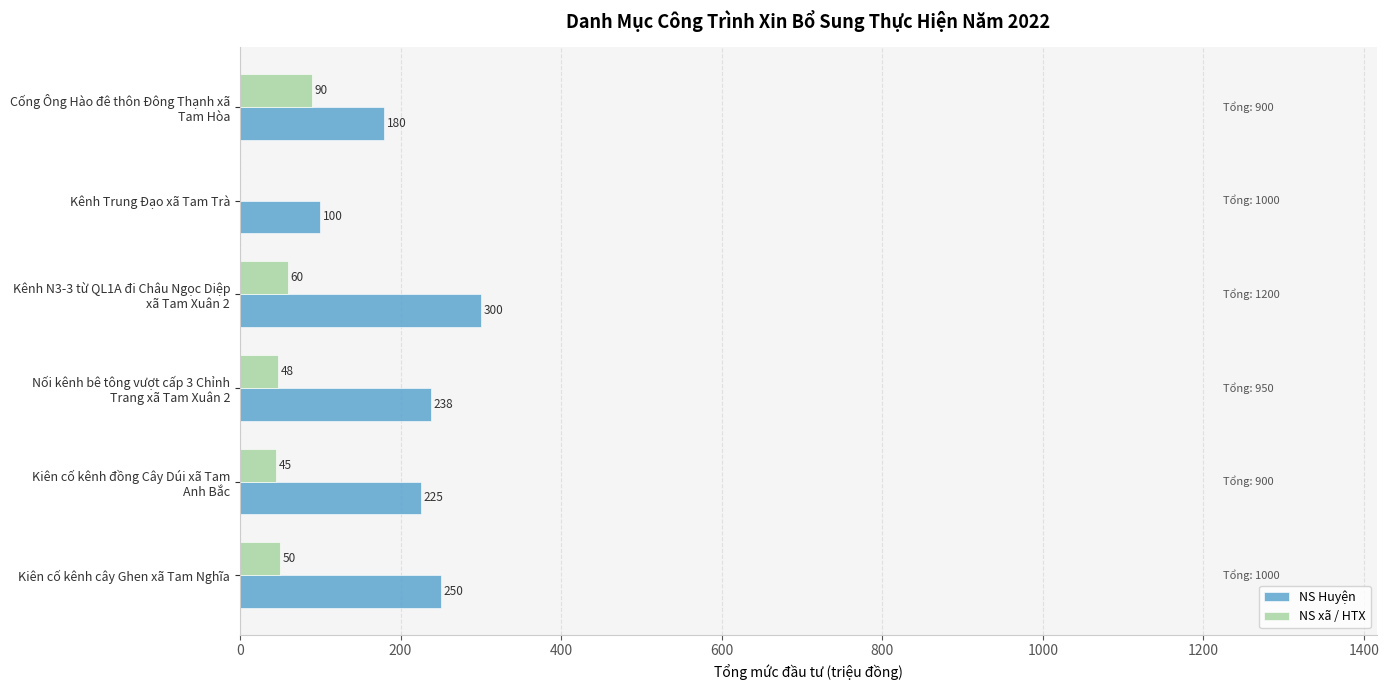

Which series changed the most between Kiên cố kênh cây Ghen xã Tam Nghĩa and Kênh Trung Đạo xã Tam Trà?

NS Huyện